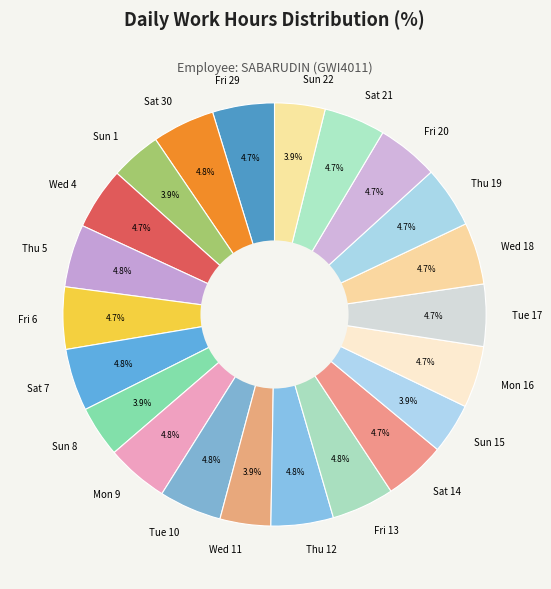

Does any single category account for the majority?

No